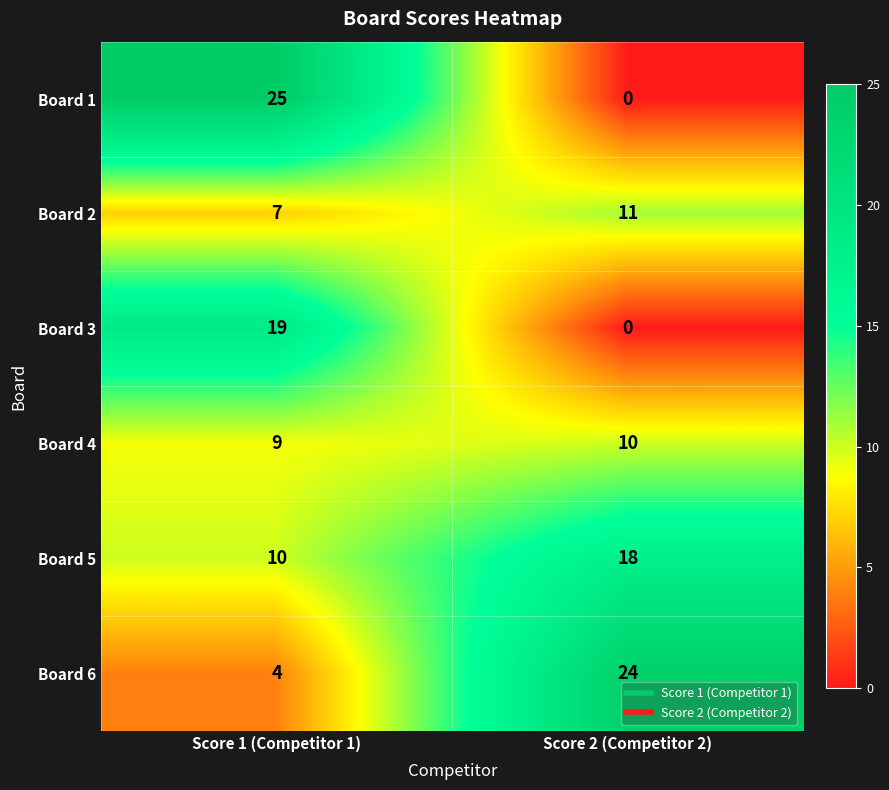

The value of Board 1 at Score 2 (Competitor 2) is 0. True or false?

True